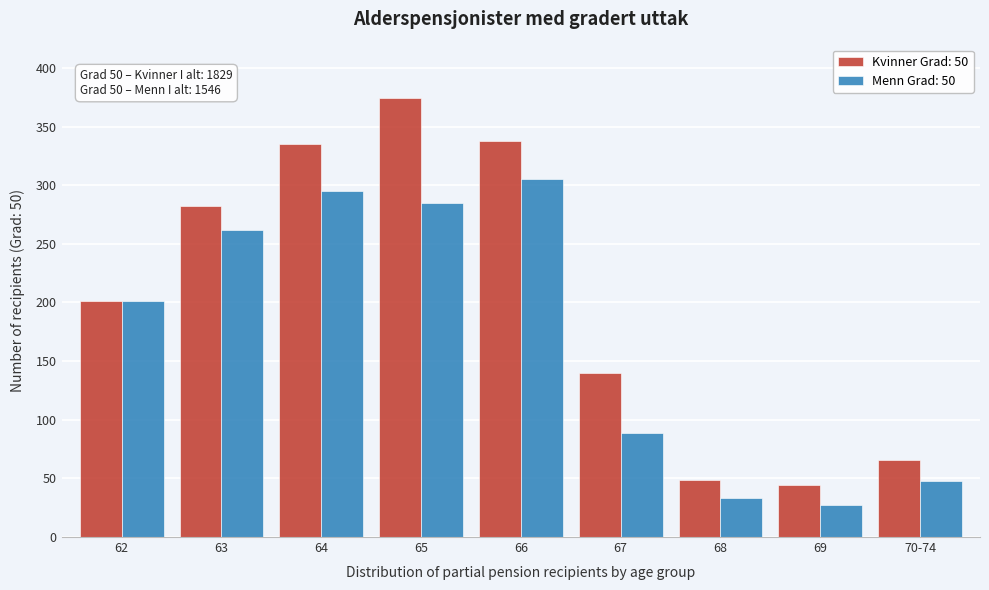

Reading left to right, extract all data points from this chart.

Kvinner Grad: 50: 62=201	63=282	64=335	65=374	66=338	67=140	68=49	69=44	70-74=66
Menn Grad: 50: 62=201	63=262	64=295	65=285	66=305	67=89	68=33	69=27	70-74=48